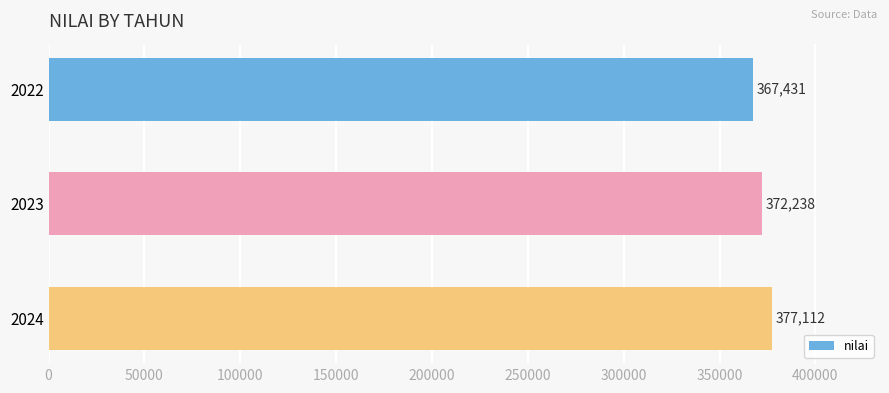

What is the average value?

372260